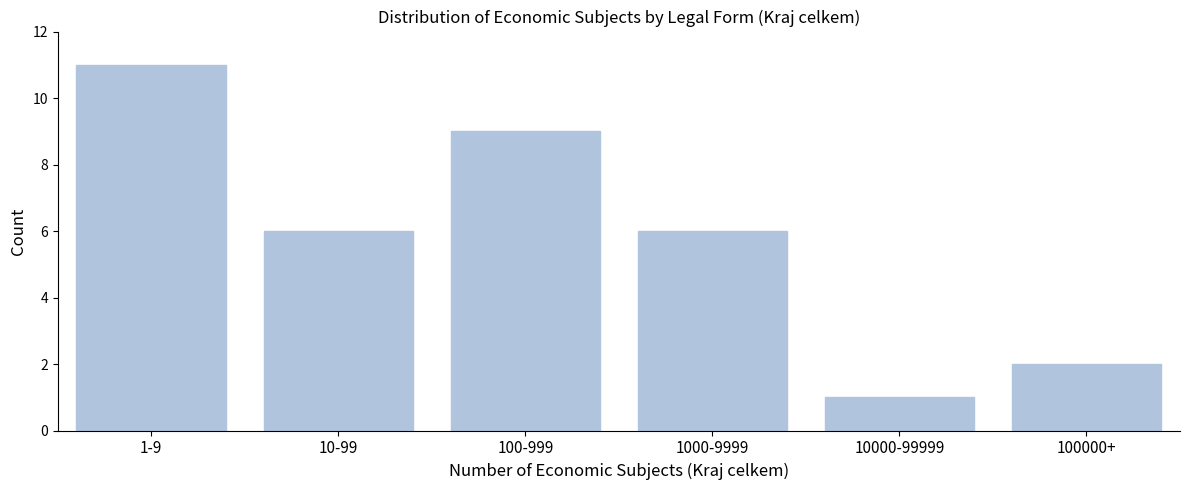

Reading left to right, list all the values displayed in this chart.

11	6	9	6	1	2